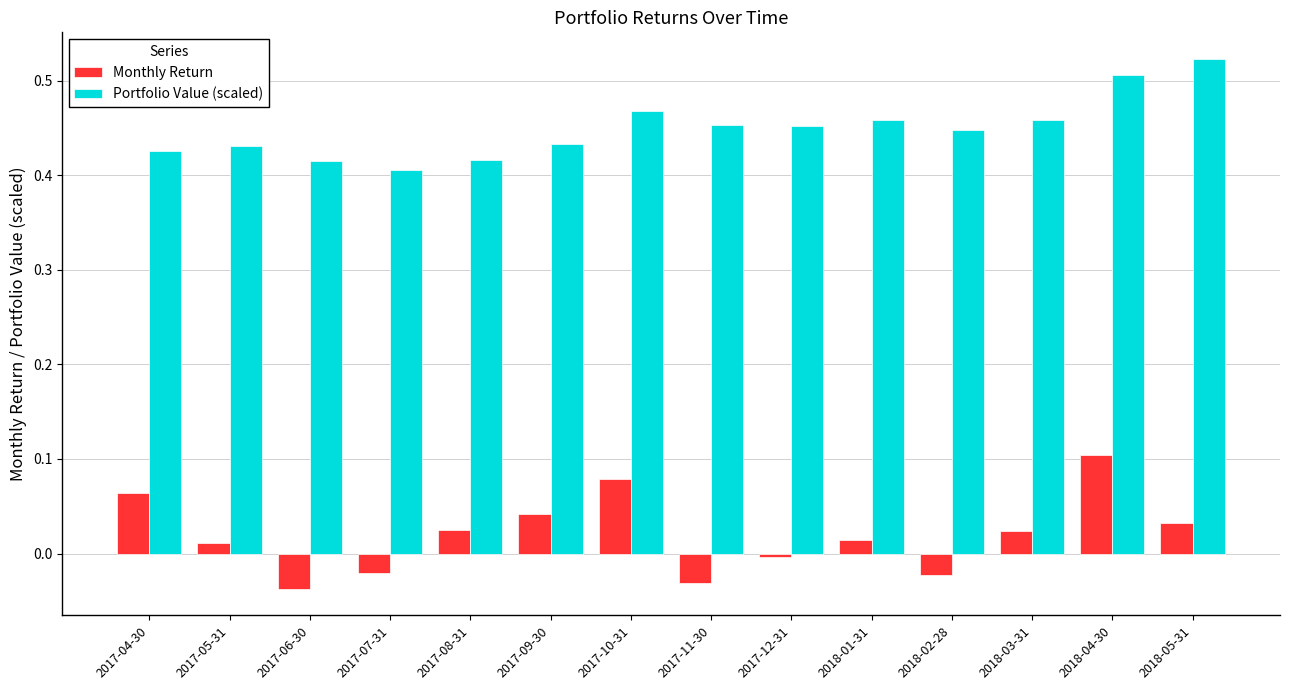

Which series has the largest range (max minus min)?

Monthly Return